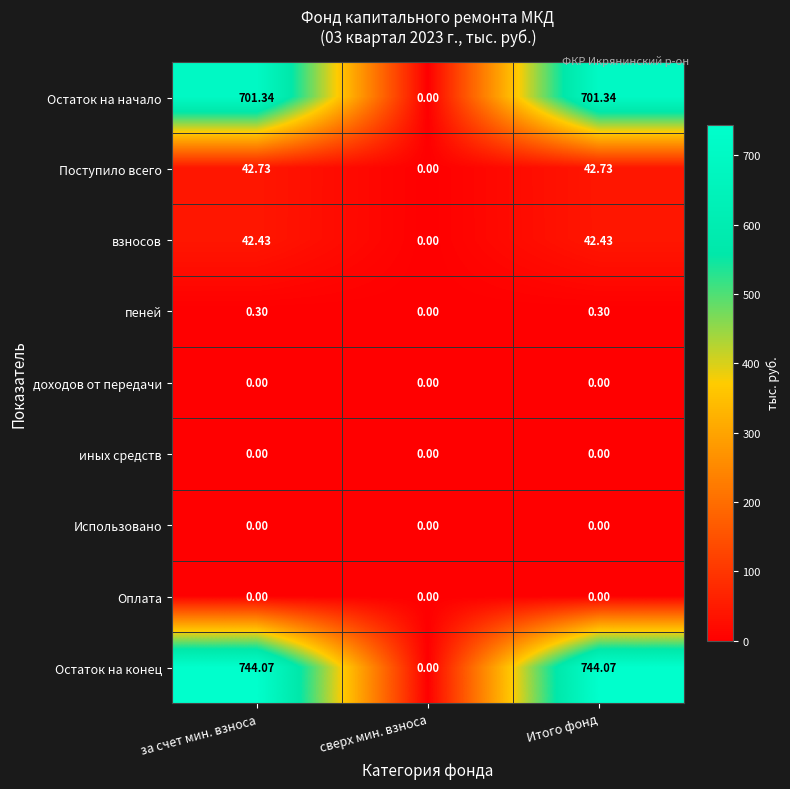

Which series has the largest total across all categories?

Остаток на конец